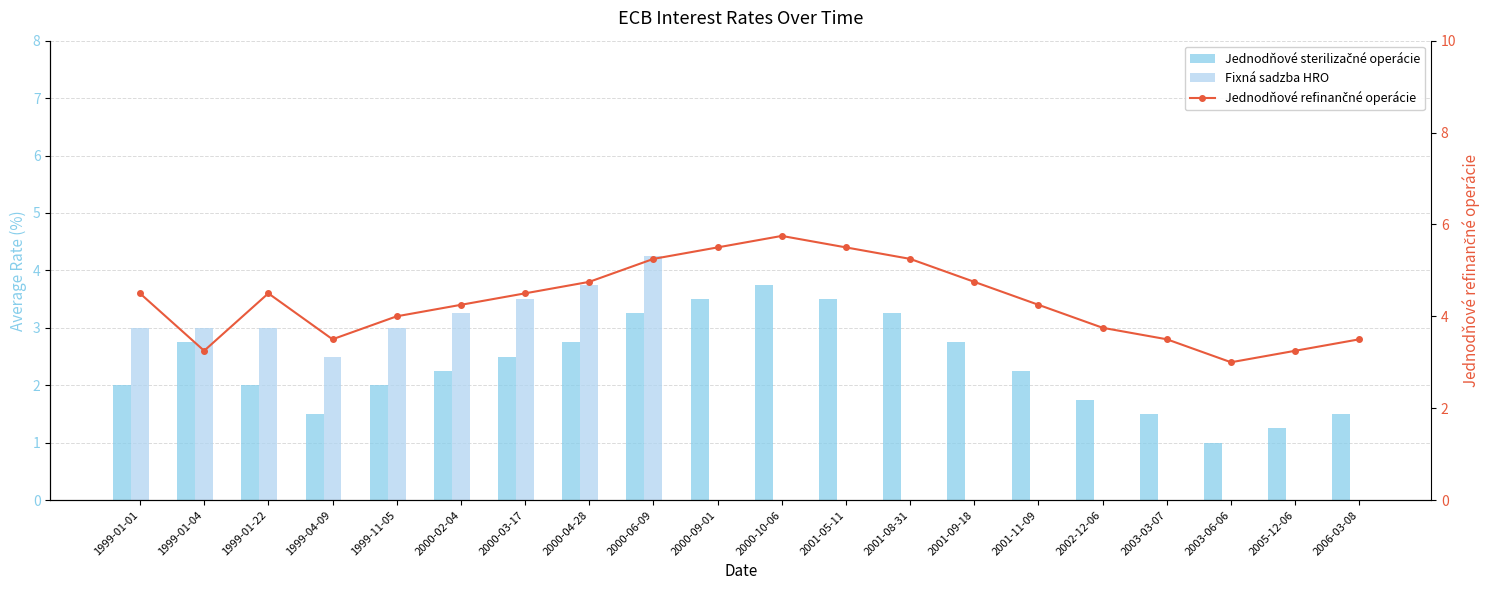

True or false: Jednodňové refinančné operácie has a value of 5.6 at 2005-12-06.

False